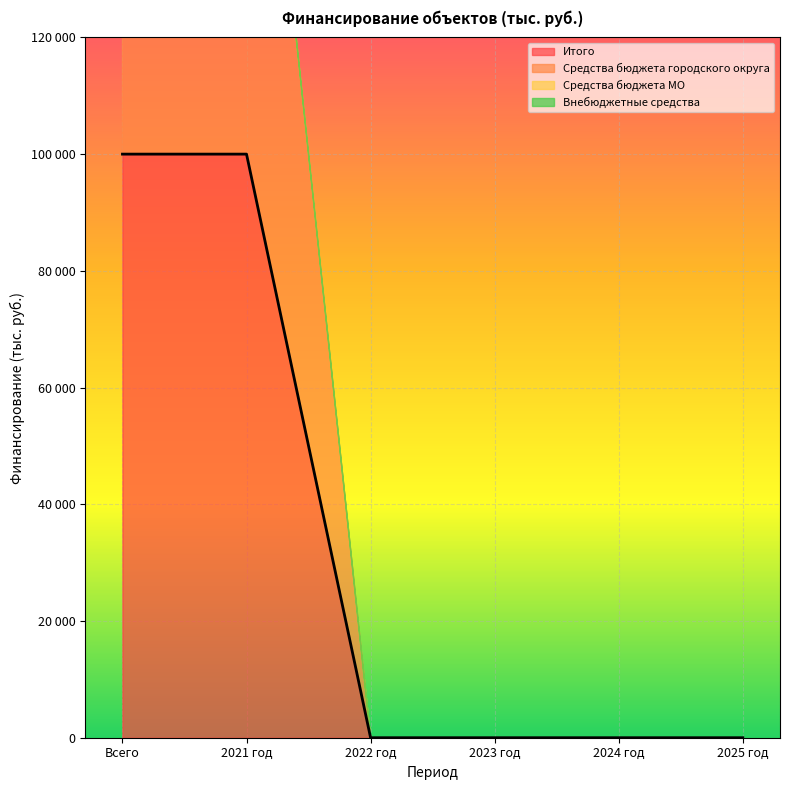

True or false: Внебюджетные средства and Итого cross at least once.

False